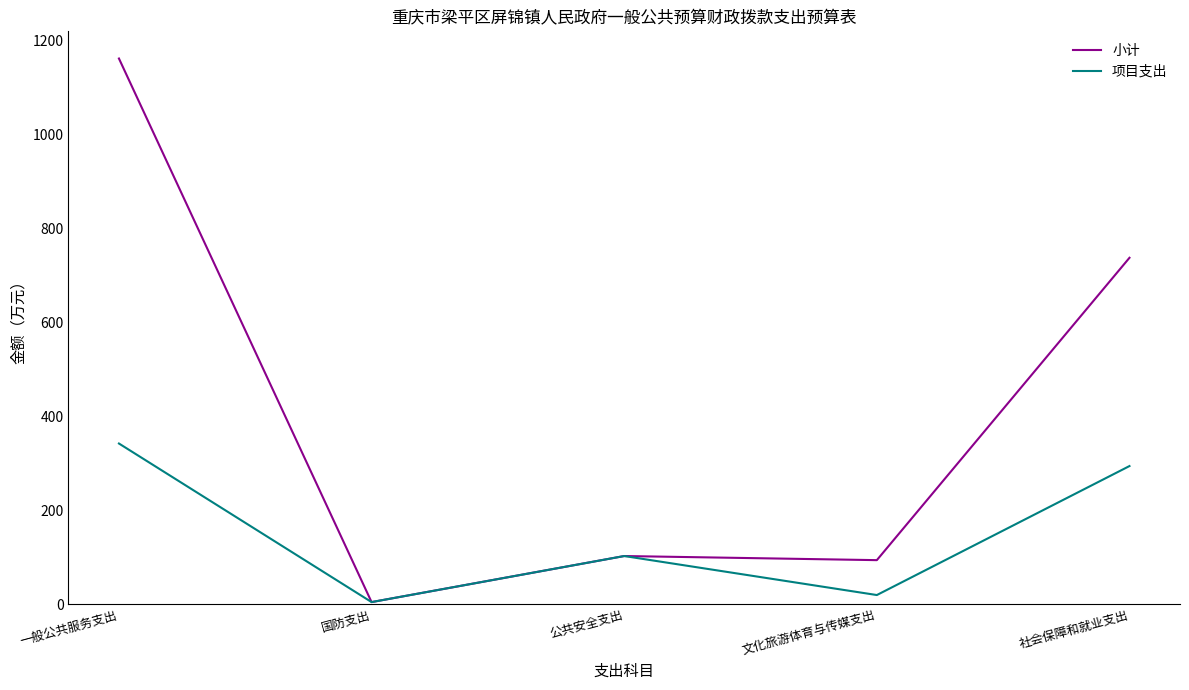

What is the smallest value displayed?

5.0